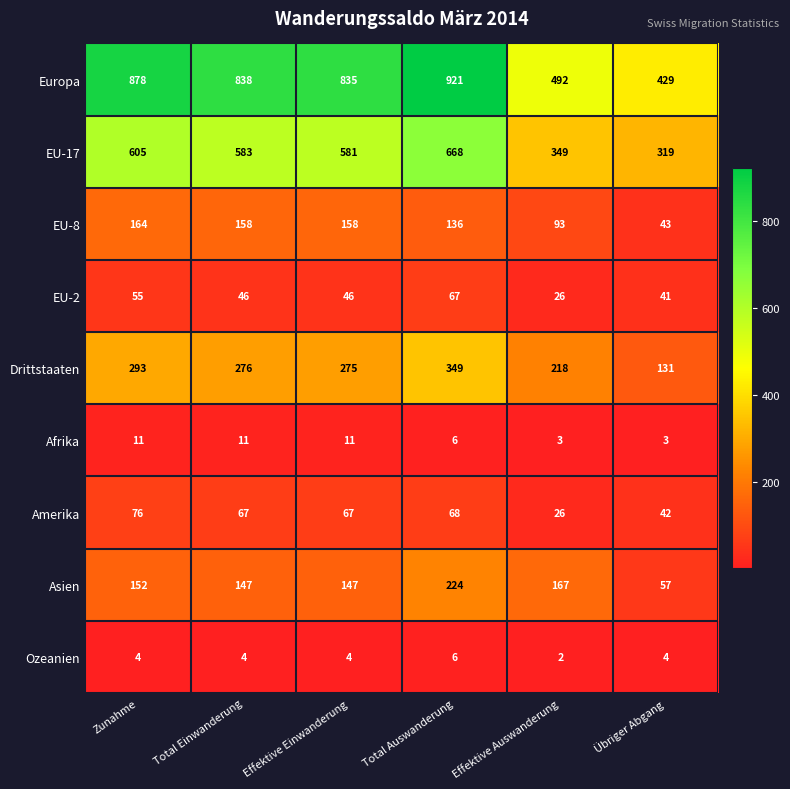

The value of Amerika at Effektive Auswanderung is 26. True or false?

True